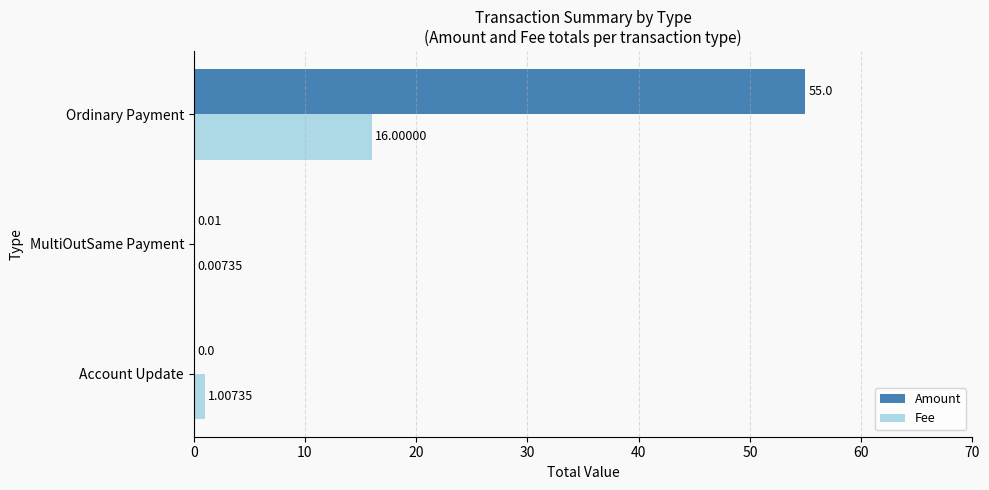

What are all the series names shown in the legend?

Amount, Fee